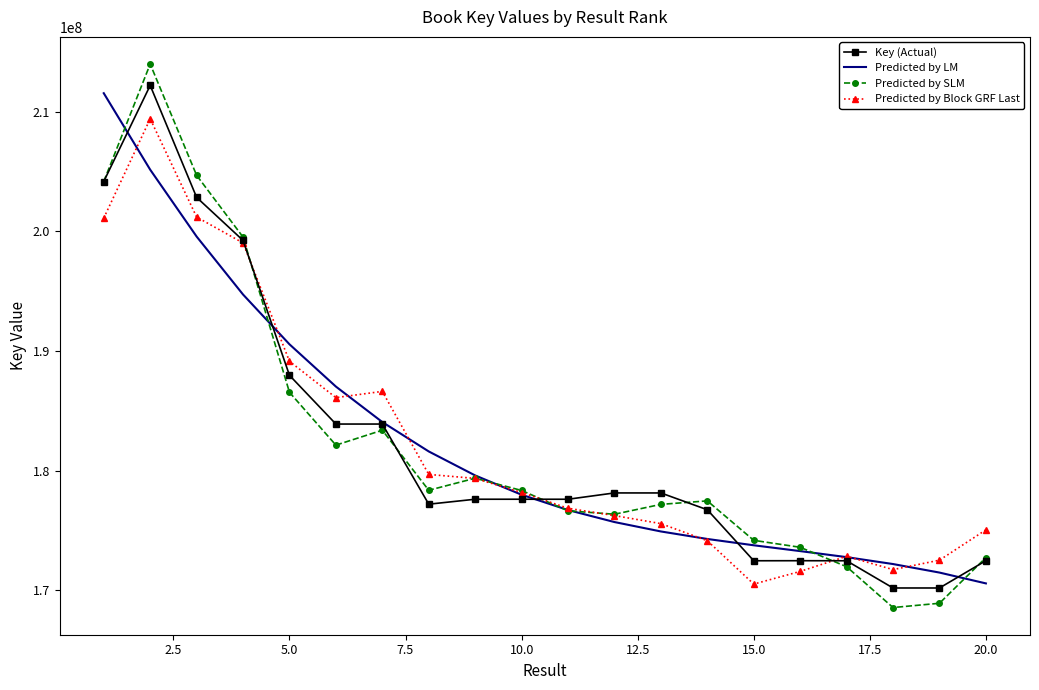

What is the smallest value displayed?

168545227.8